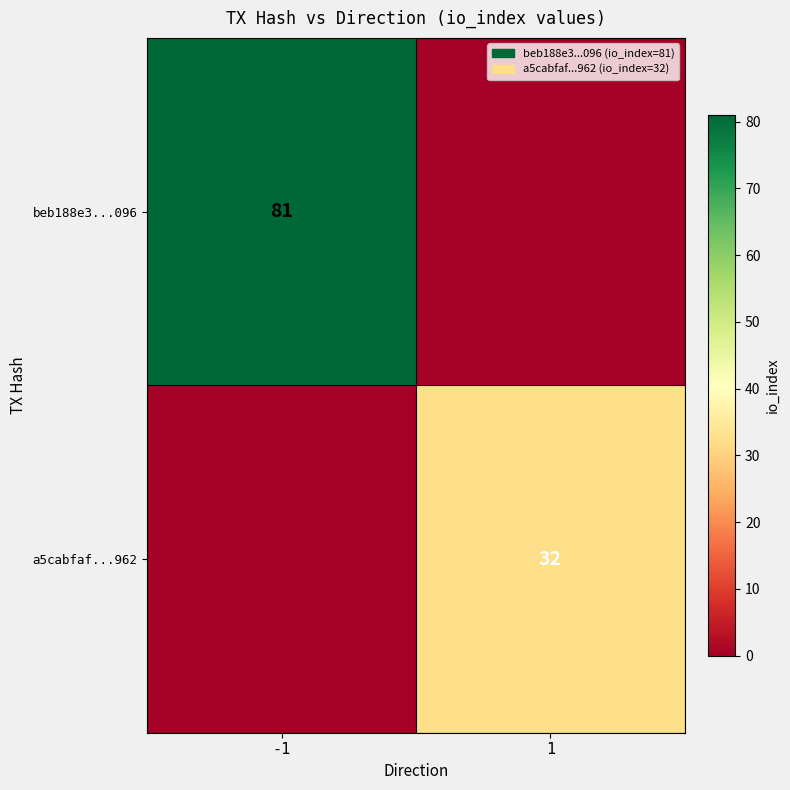

Is the value of a5cabfaf...962 at 1 greater than the value of beb188e3...096 at -1?

No